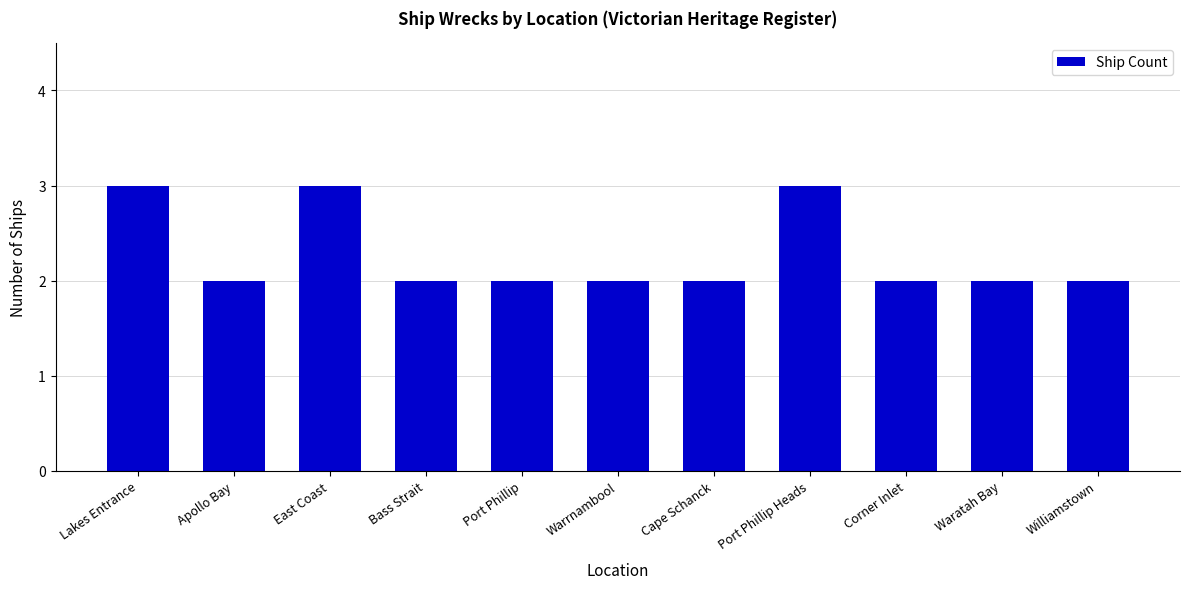

Is it true that the value at Port Phillip Heads is 5?

False